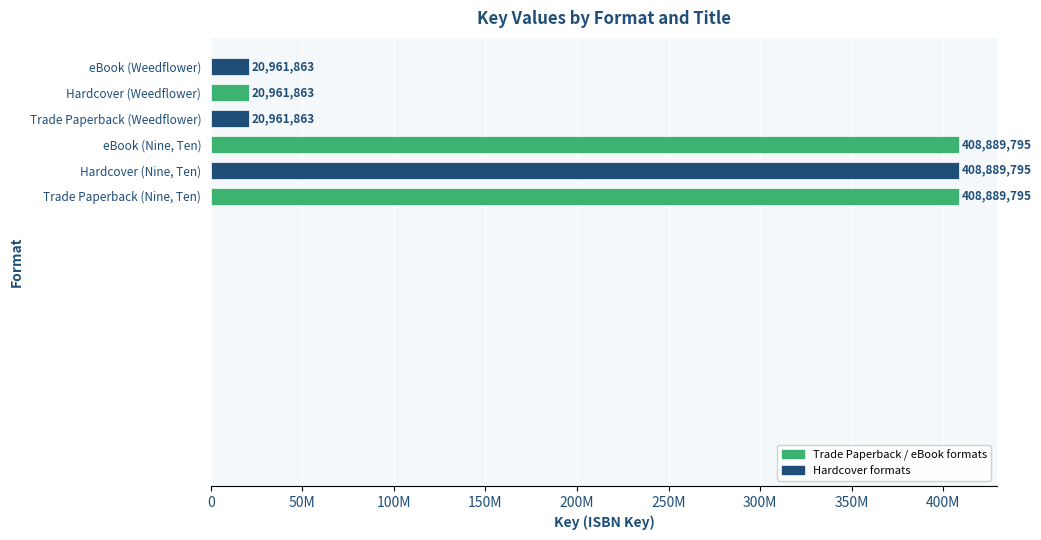

The value at eBook (Weedflower) is 29159068. True or false?

False